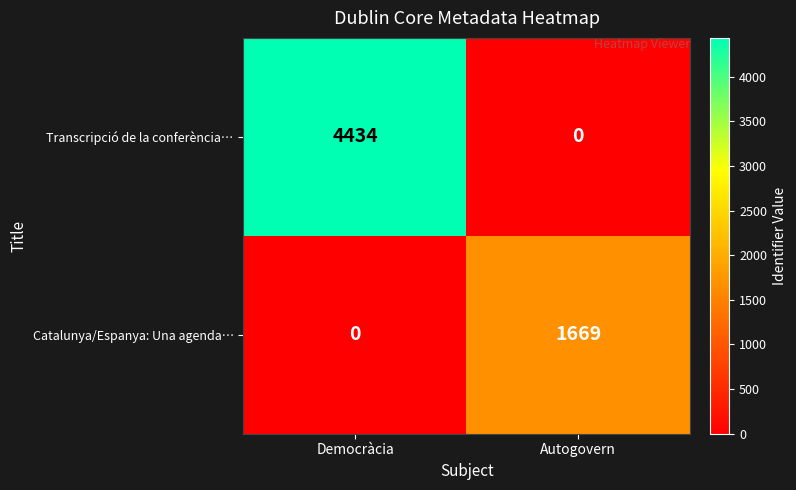

What is the difference between the Catalunya/Espanya: Una agenda… values at Democràcia and Autogovern?

1669